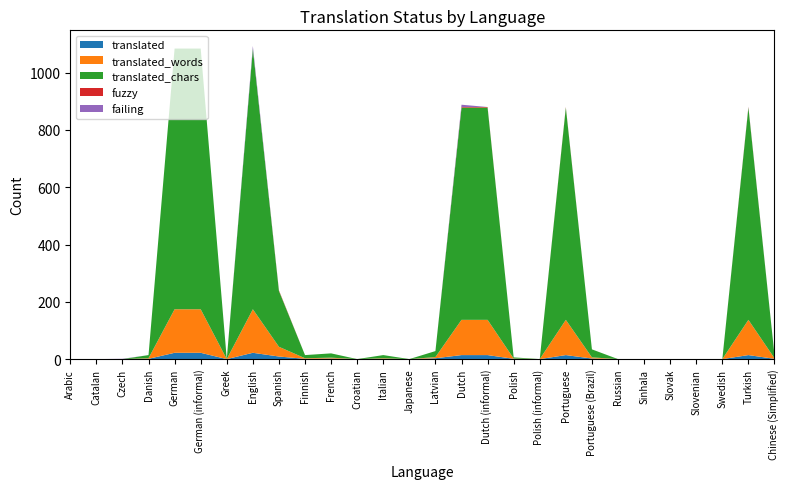

Reading right to left, transcribe all the data shown in this chart.

translated: 1	14	0	0	0	0	0	2	14	0	1	14	14	3	0	1	0	2	1	9	22	0	22	22	1	0	0	0
translated_words: 2	123	0	0	0	0	0	4	123	0	1	123	123	4	0	2	0	3	2	34	152	0	152	152	2	0	0	0
translated_chars: 11	741	0	0	0	0	0	28	741	0	4	741	741	21	0	11	0	15	11	195	910	0	910	910	11	0	0	0
fuzzy: 0	2	0	0	0	0	0	0	2	0	0	2	2	0	0	0	0	0	0	2	0	0	0	0	0	0	0	0
failing: 0	1	0	0	0	0	0	0	0	0	0	0	8	0	0	0	0	0	0	0	9	0	0	0	0	1	0	0